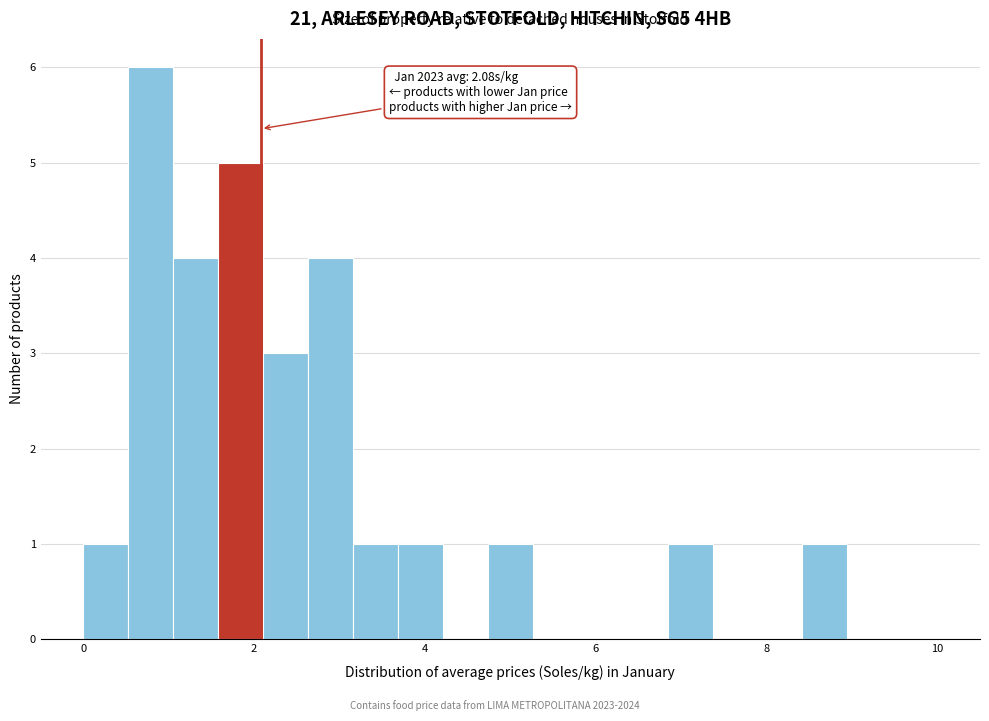

Around what value on the x-axis is the tallest bar? Give the approximate position of its centre, as read against the axis.

0.8